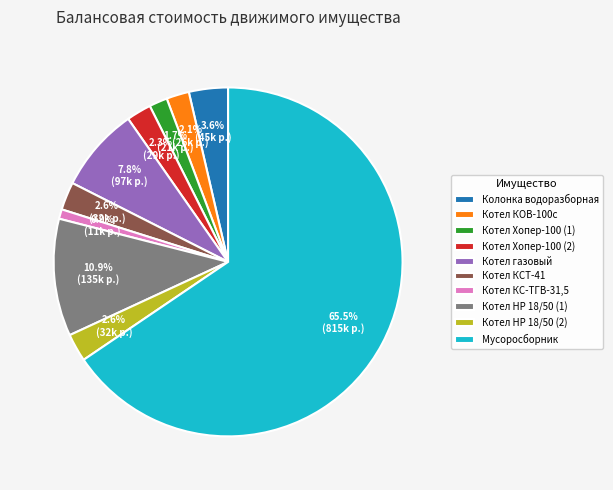

To the nearest percent, what is the difference between the largest and smallest slice percentages?

65%